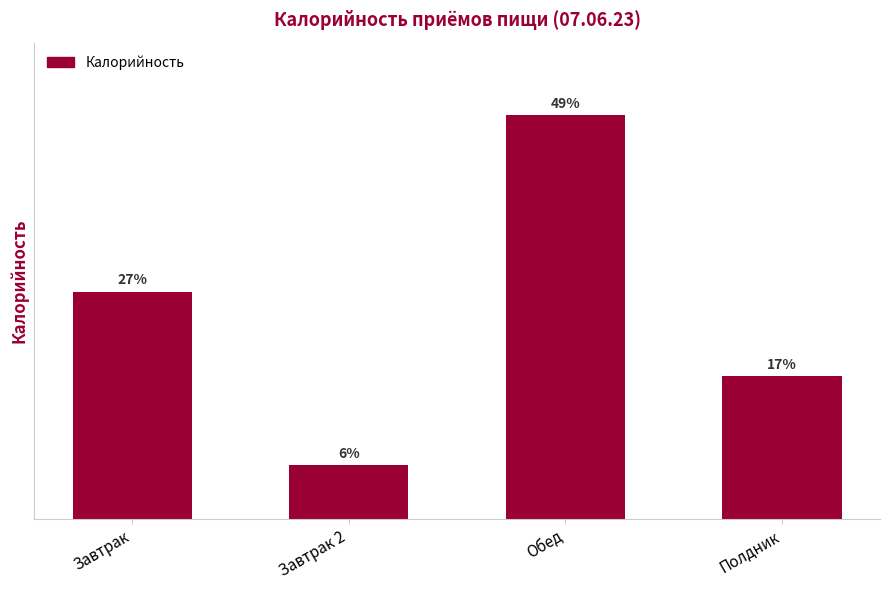

Are the bars horizontal?

No